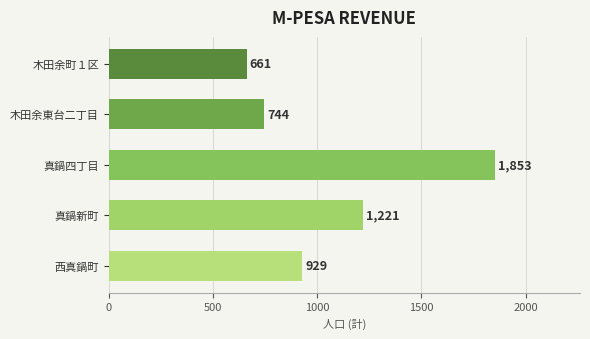

What is the difference between the maximum and minimum values?

1192